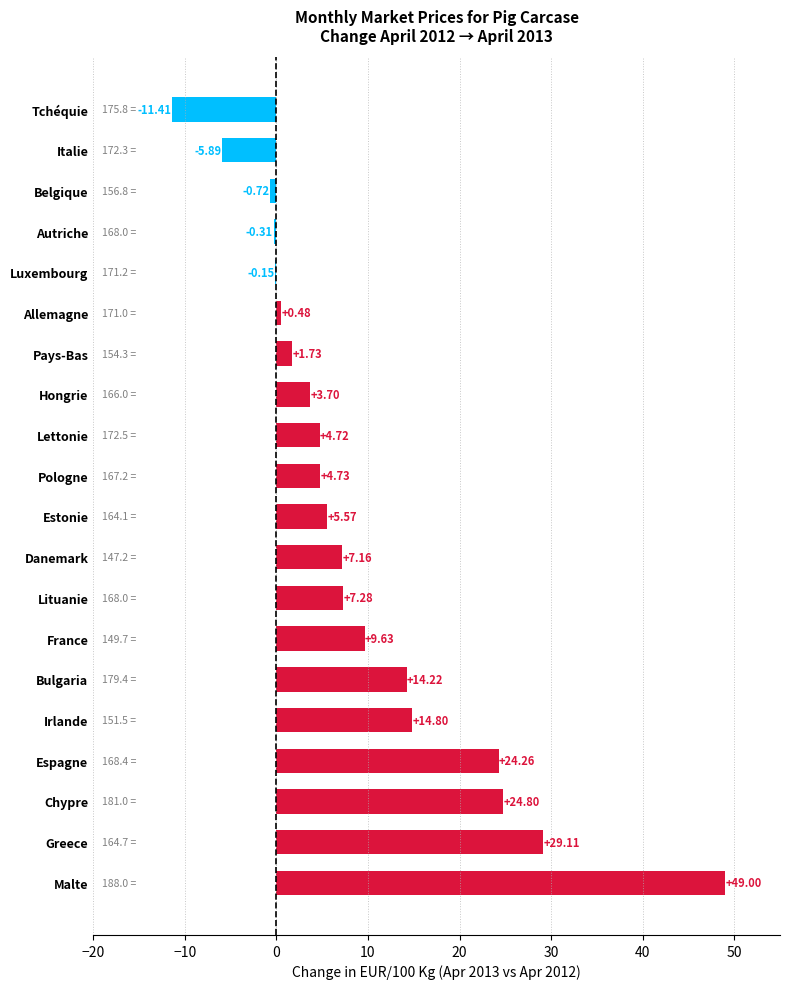

Are the bars horizontal?

Yes